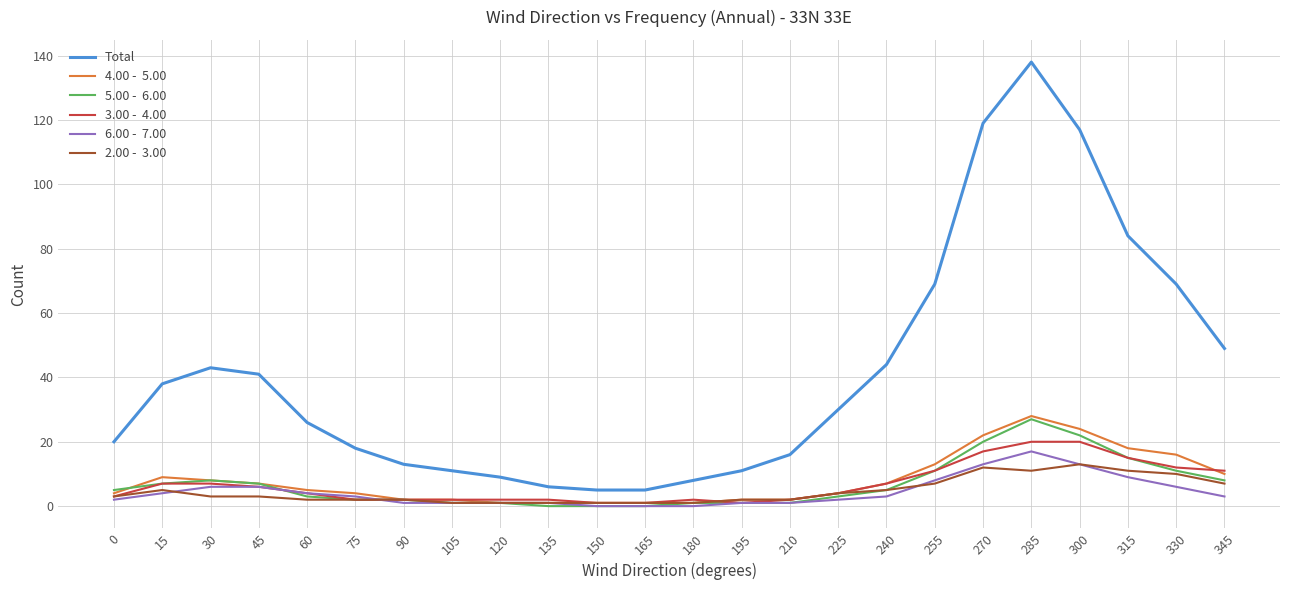

What is the total value across all series at 315?

152